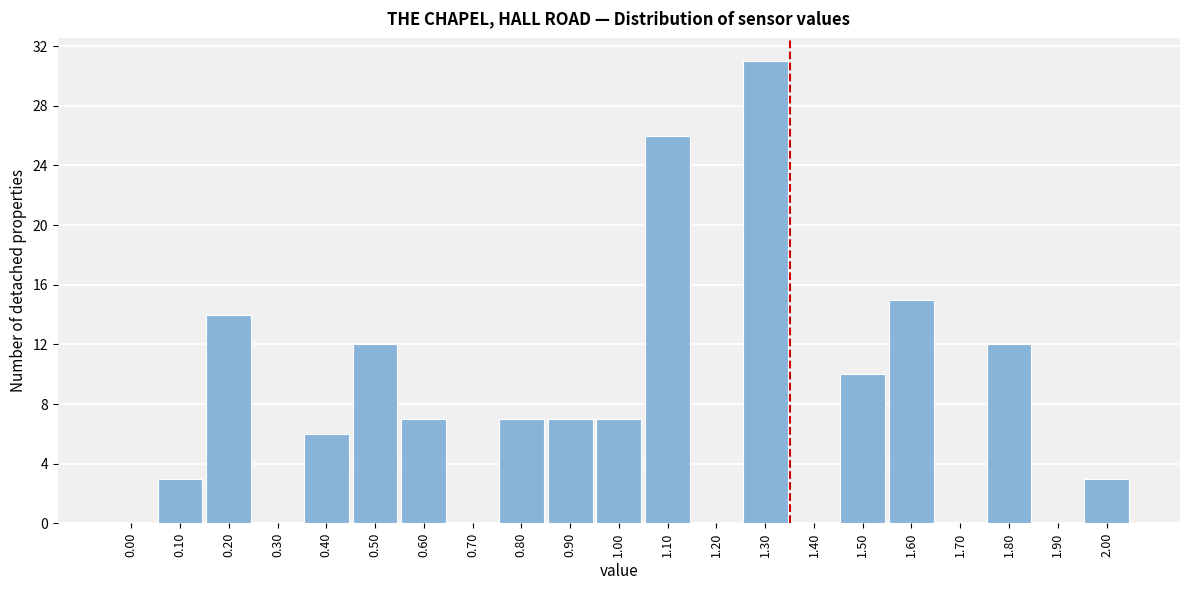

Reading left to right, transcribe all the data shown in this chart.

0.00=0	0.10=3	0.20=14	0.30=0	0.40=6	0.50=12	0.60=7	0.70=0	0.80=7	0.90=7	1.00=7	1.10=26	1.20=0	1.30=31	1.40=0	1.50=10	1.60=15	1.70=0	1.80=12	1.90=0	2.00=3